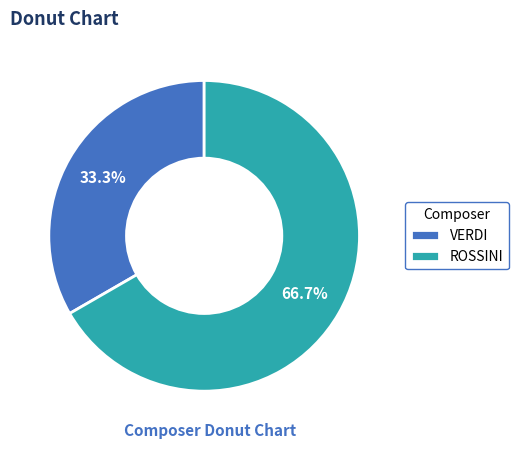

Rank the categories by value from highest to lowest.

ROSSINI, VERDI